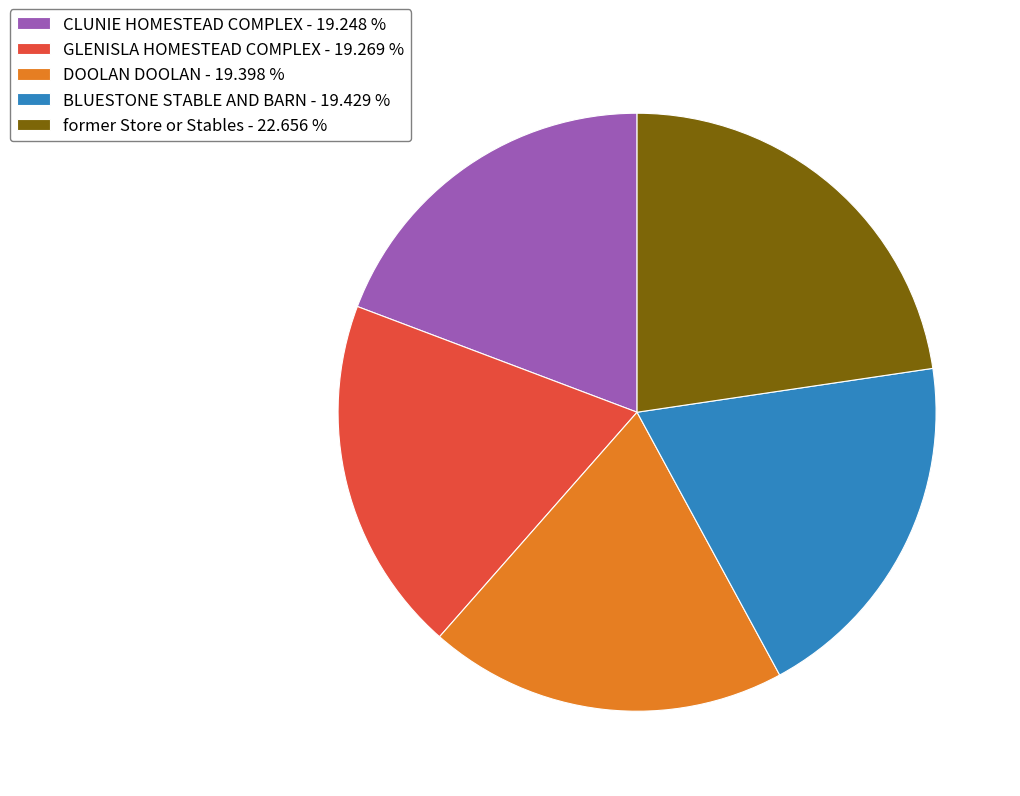

True or false: DOOLAN DOOLAN accounts for 19% of the total.

True